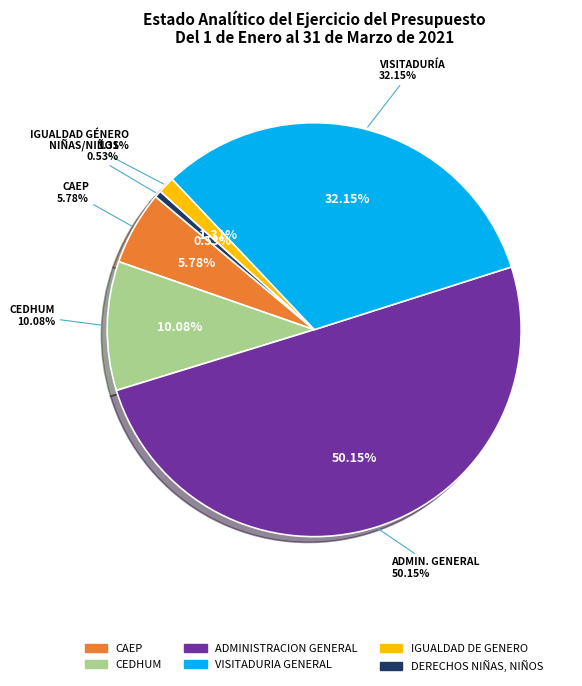

Approximately how many times larger is the value at DERECHOS NIÑAS, NIÑOS compared to CEDHUM?

0.1